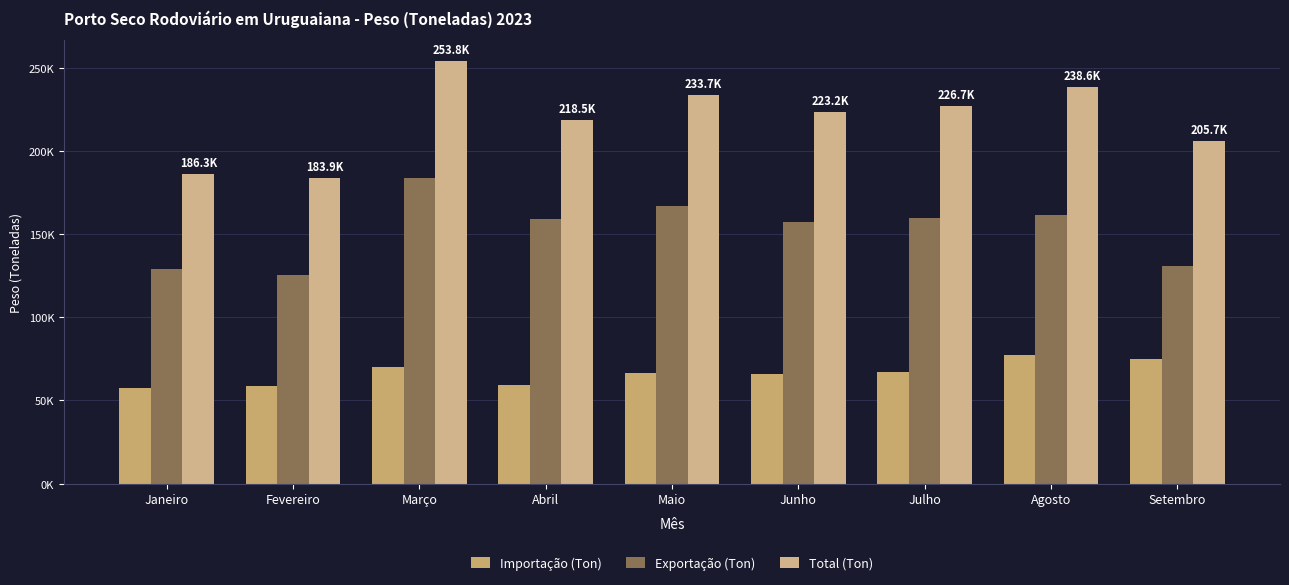

At which label does Exportação (Ton) first exceed 159184?

Março